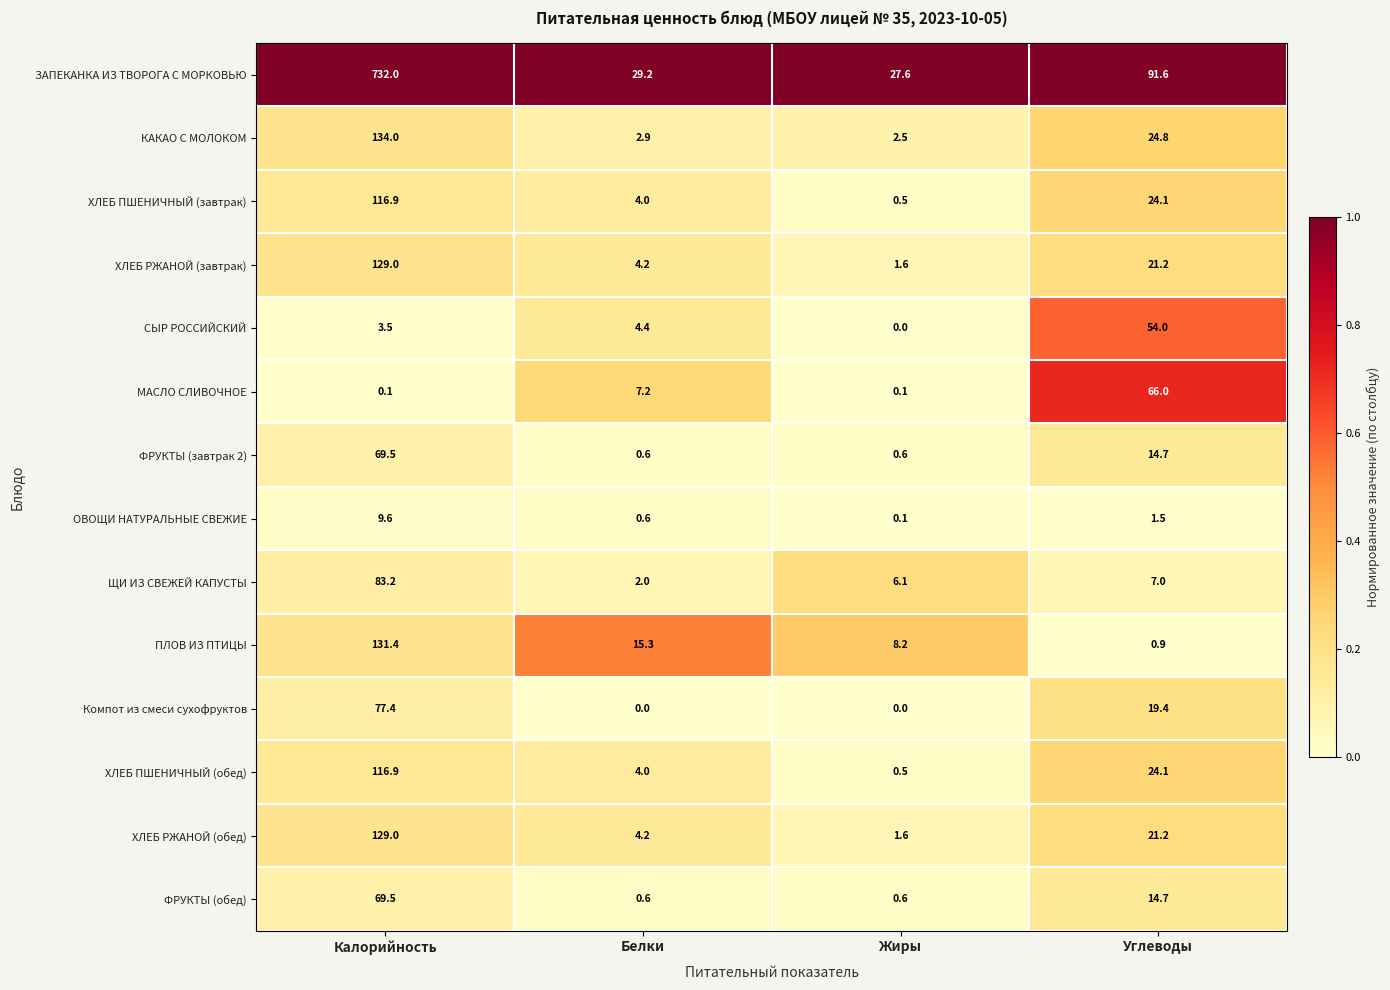

What is the average value of the МАСЛО СЛИВОЧНОЕ series?

18.4